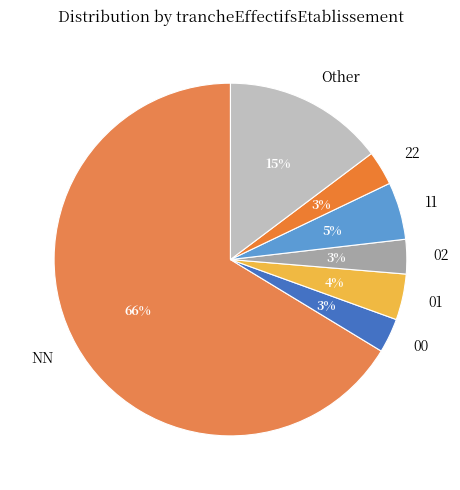

Does Other represent more than half of the total?

No